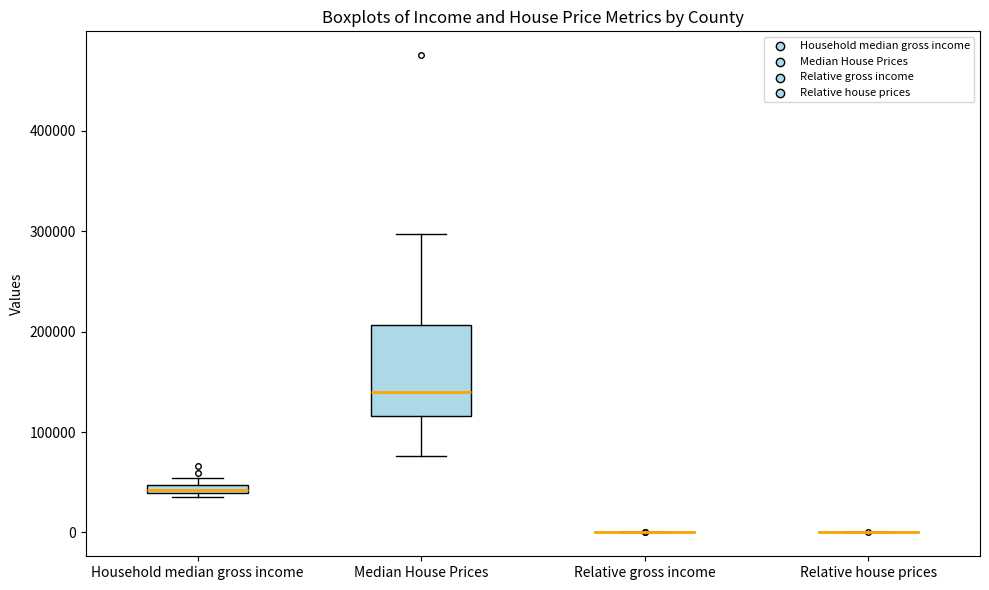

Which box is the tallest, from its lower edge to its upper edge?

Median House Prices